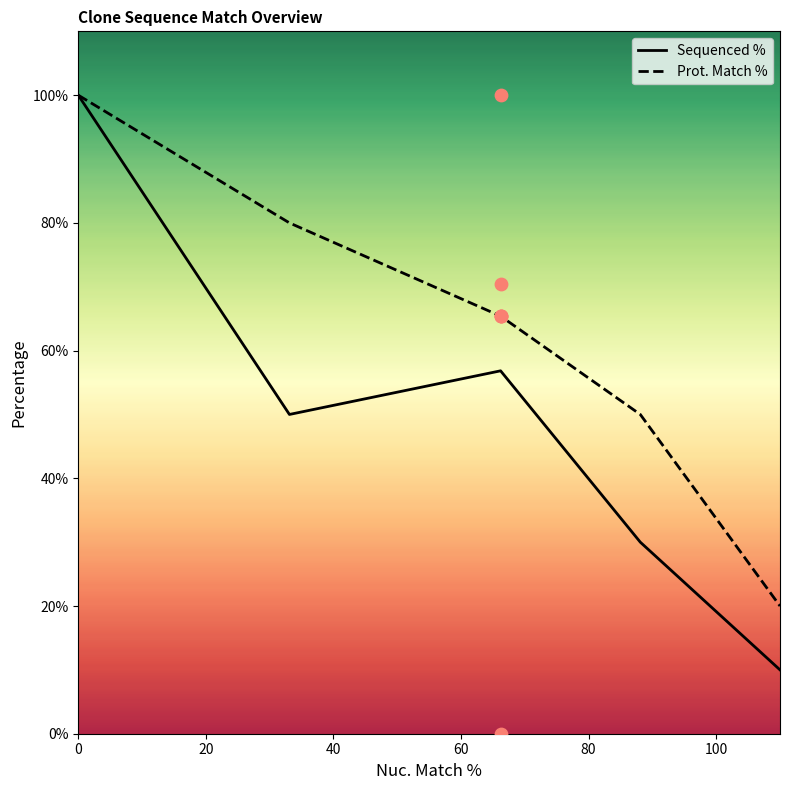

What is the highest value of the Prot. Match % series?

100.0